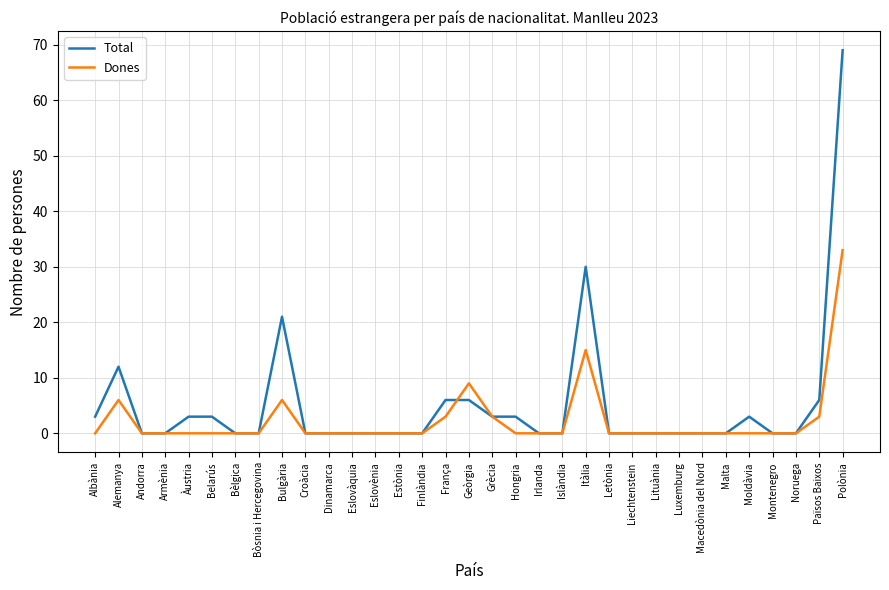

Where is the first local maximum for Total?

Alemanya